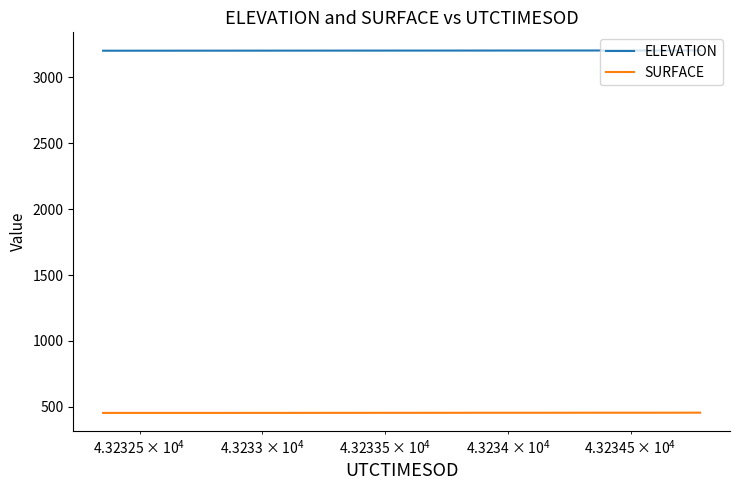

At how many categories does at least one series exceed 1621?

20